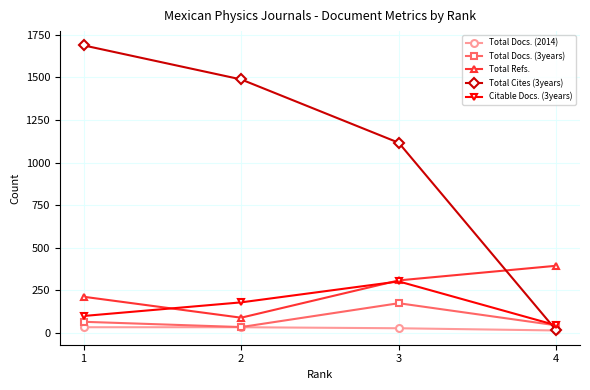

At how many categories does at least one series exceed 1174?

2